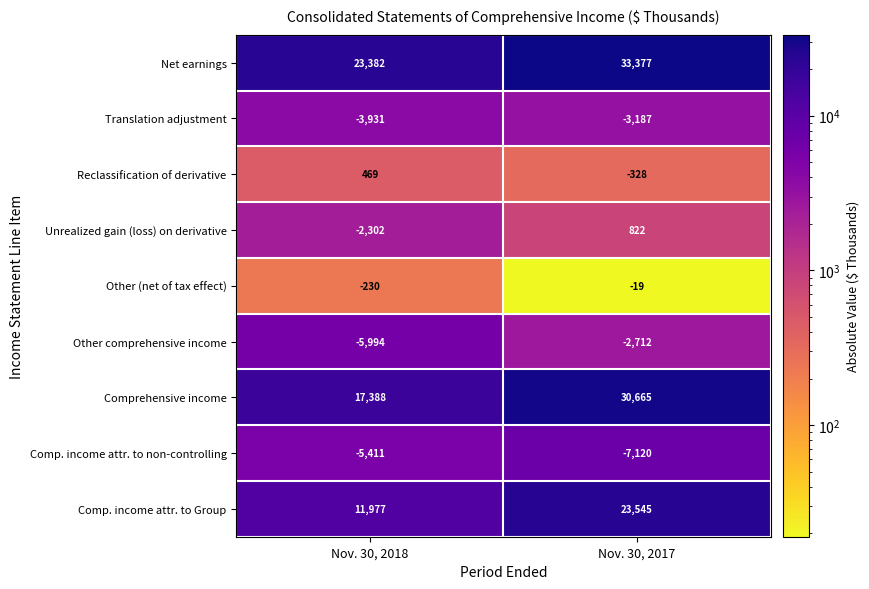

What is the difference between the highest and lowest values at Nov. 30, 2017?

40497